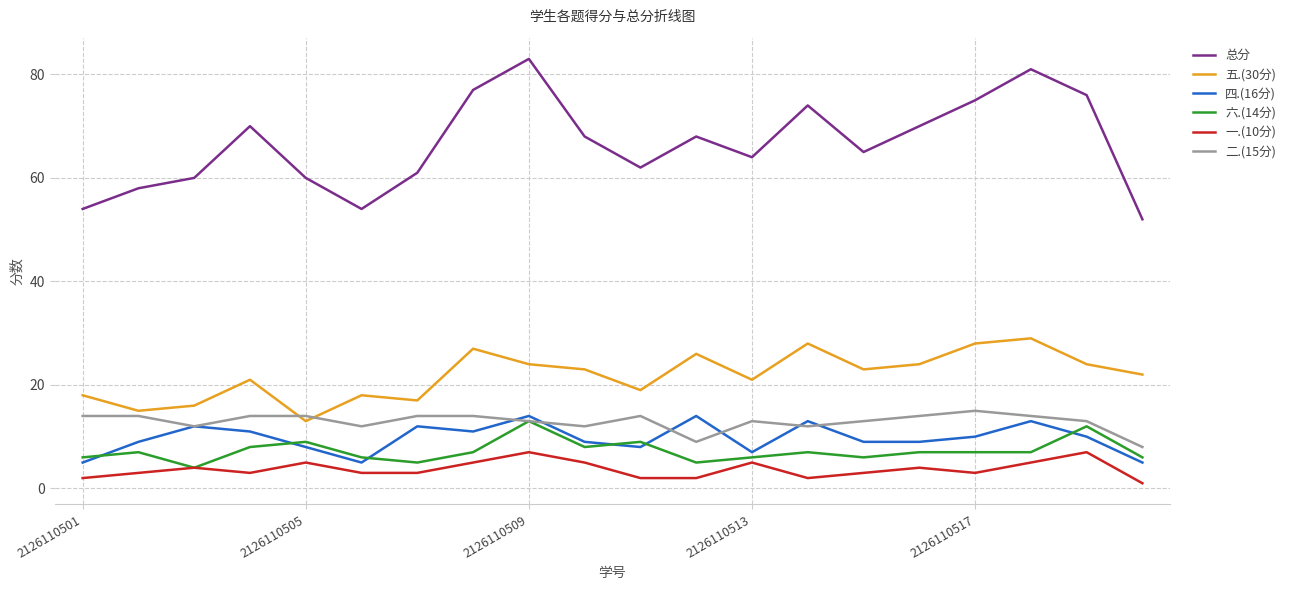

What is the sum of all 六.(14分) values?

145